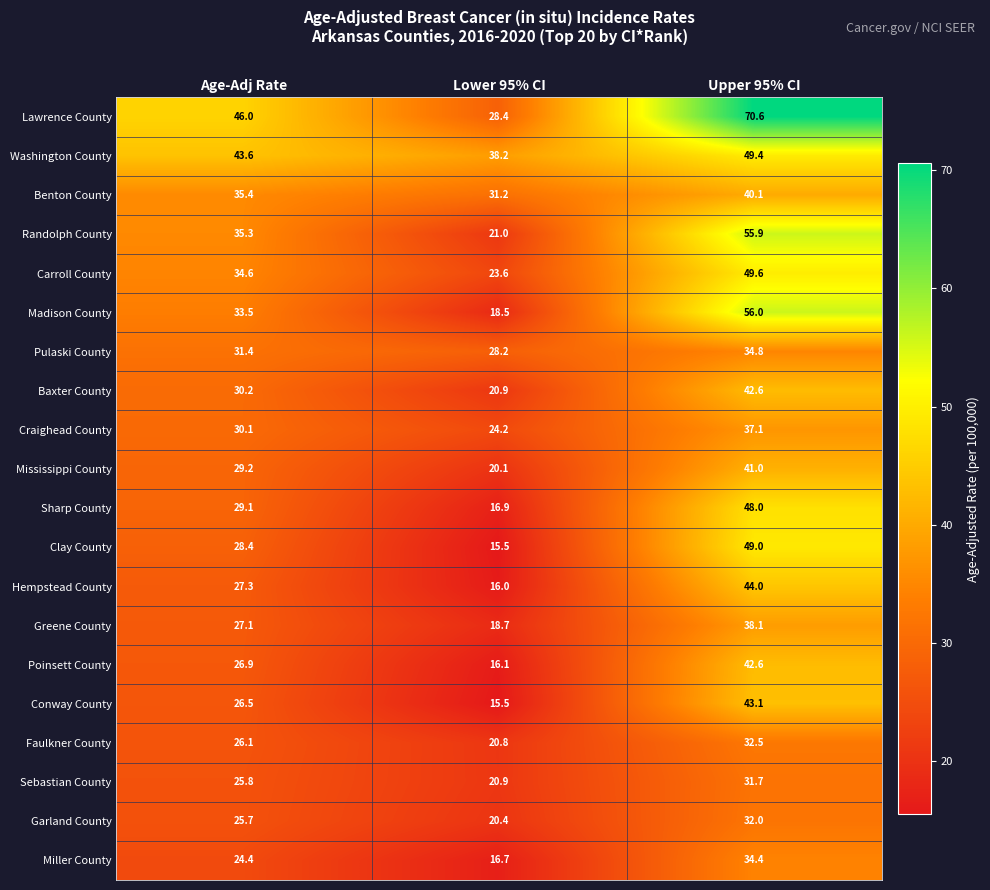

What is the difference between the Baxter County values at Age-Adj Rate and Upper 95% CI?

12.4